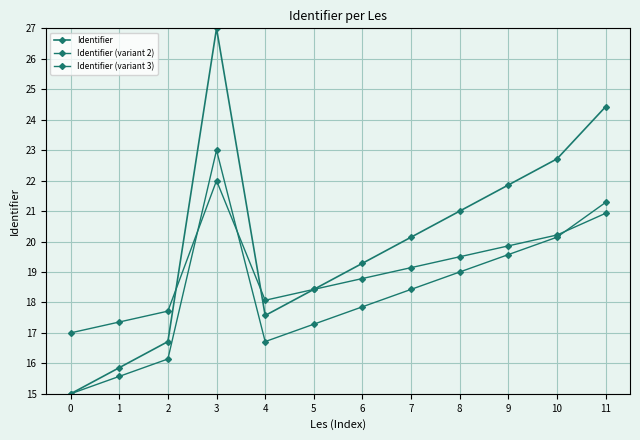

How many categories are shown in the chart?

12